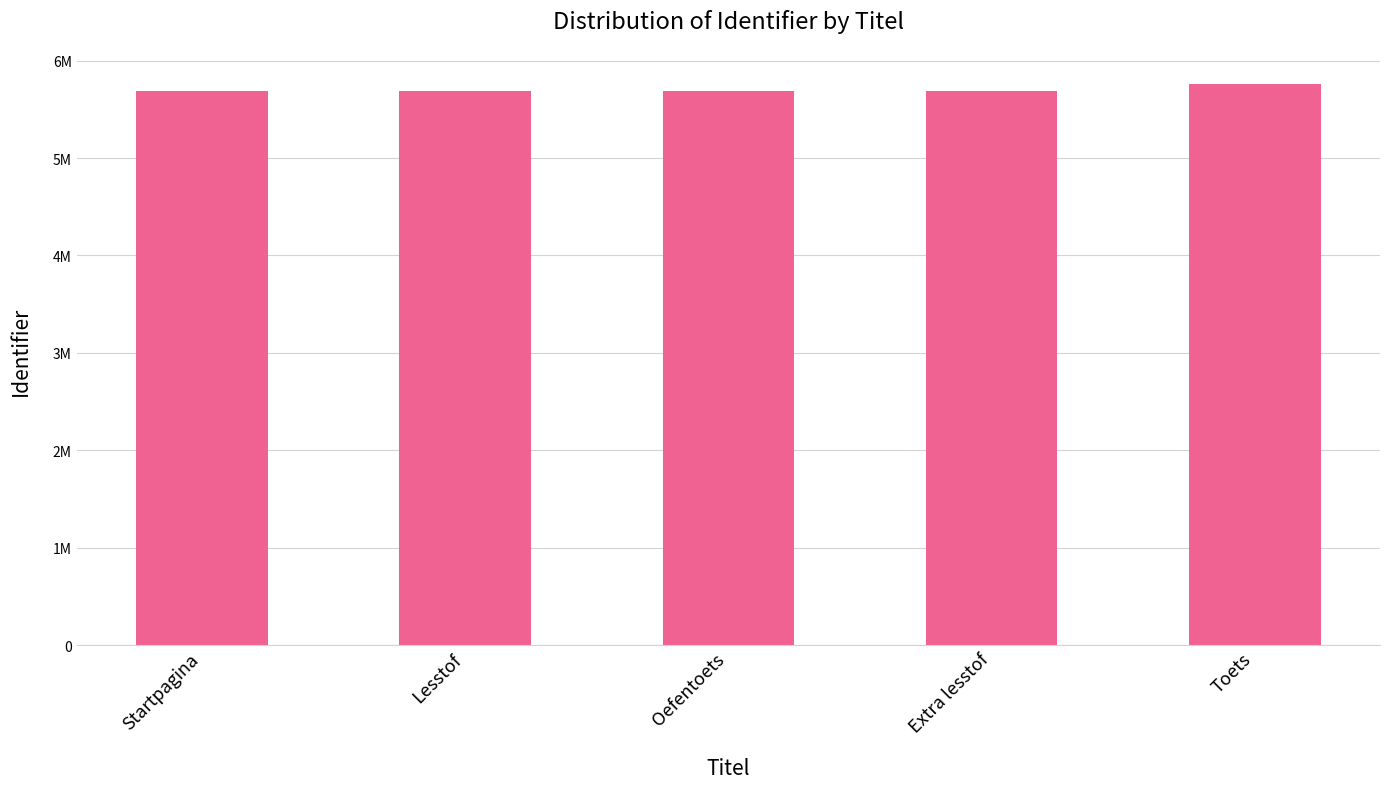

Where is the data nearest to the value 5723364?

Extra lesstof